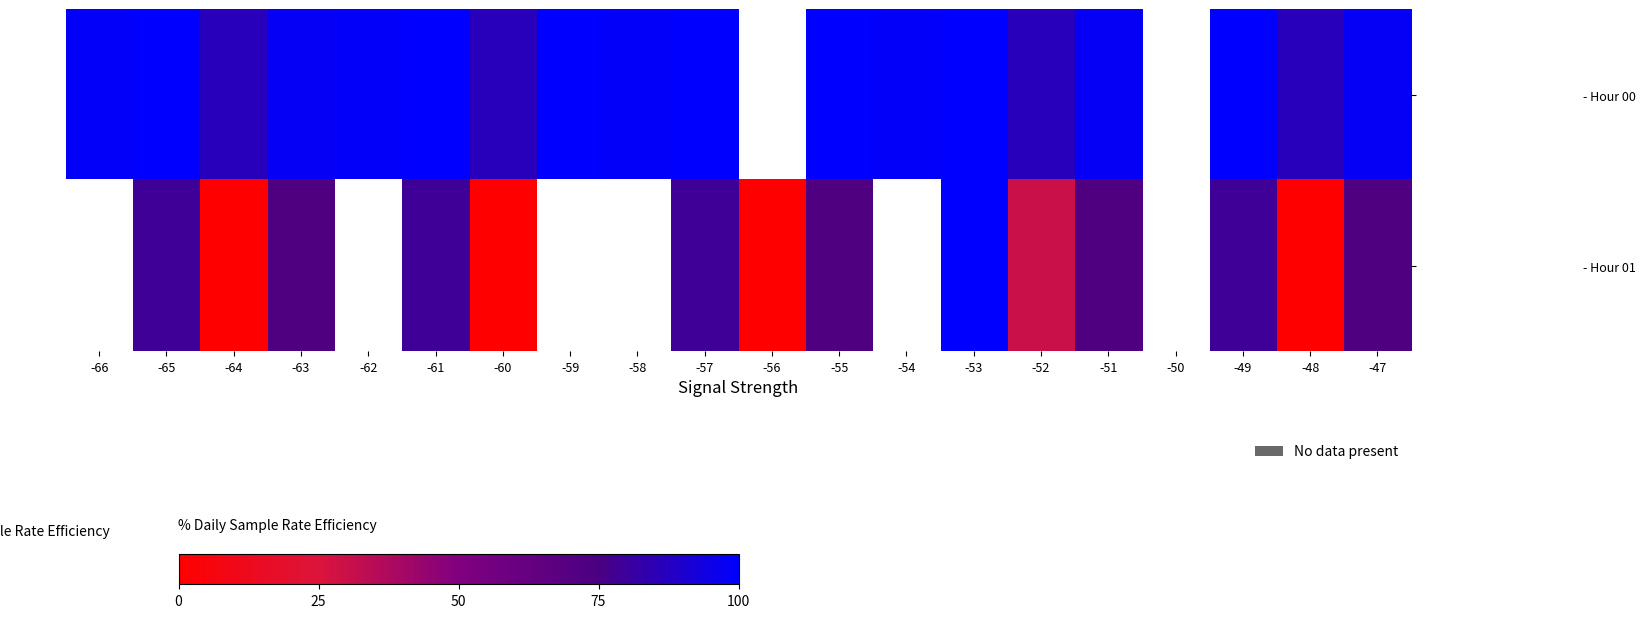

Which series changed the most between -59 and -51?

- Hour 00